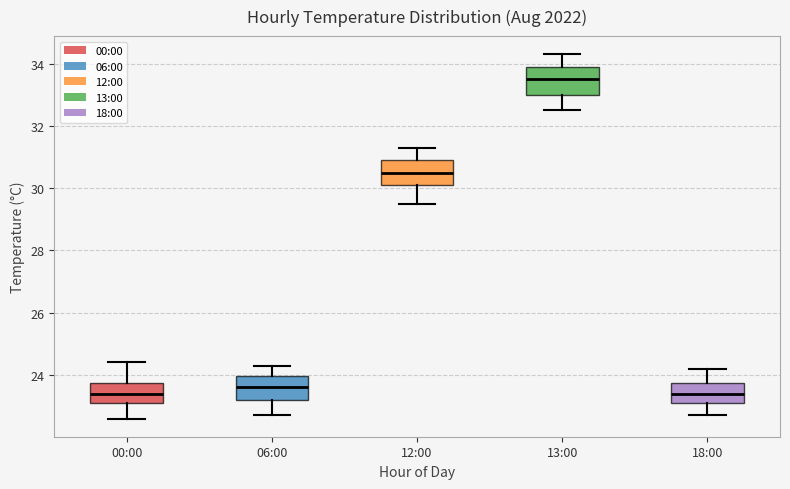

Where is the lower edge of the box for 13:00 on the y-axis? The values are not printed on the chart, so give them approximately, as read against the axis.

33.0